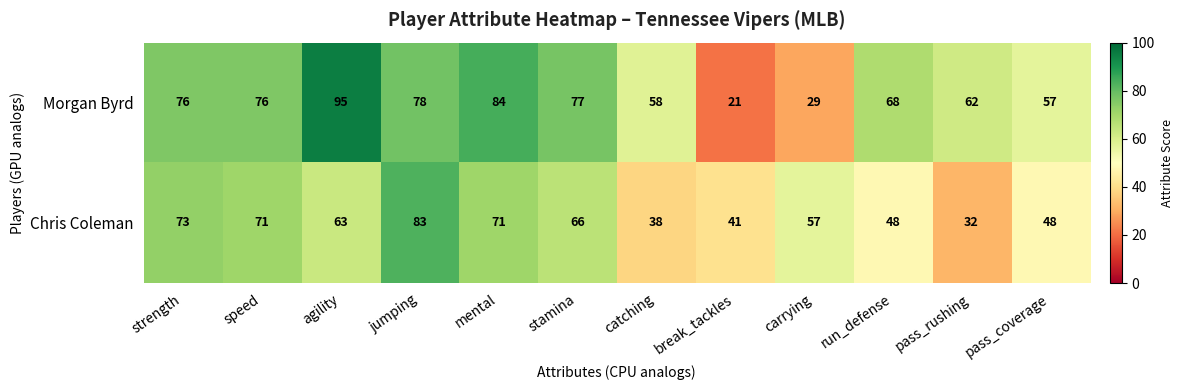

What is the difference between the maximum and minimum values in the Chris Coleman series?

51